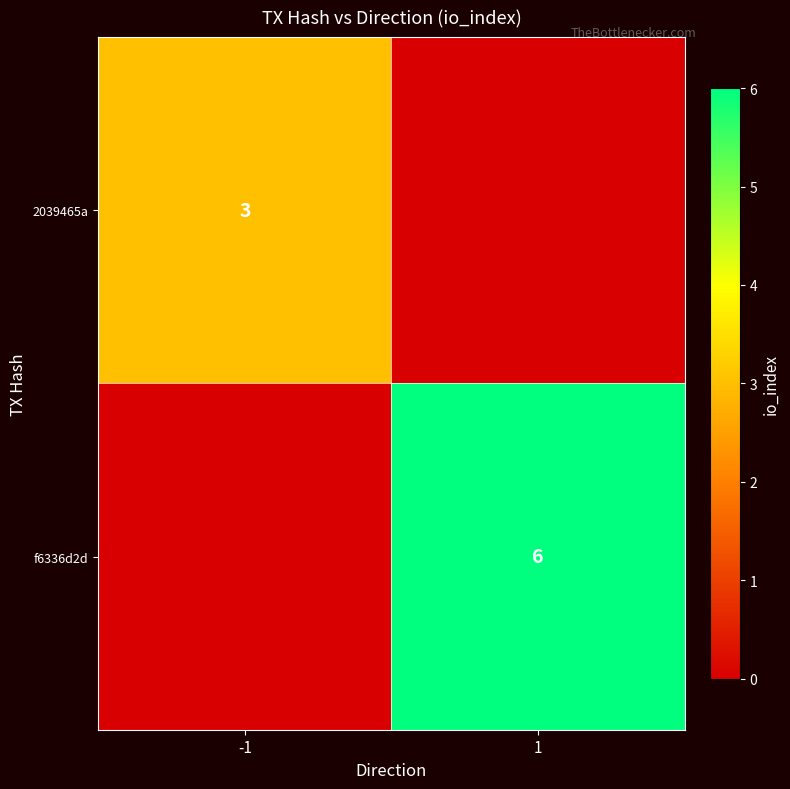

What is the difference between the highest and lowest values at -1?

3